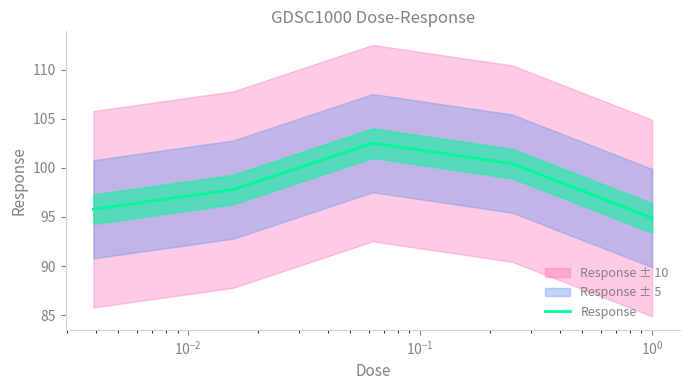

The chart shows a value of 156.2 at $\mathdefault{10^{0}}$. True or false?

False